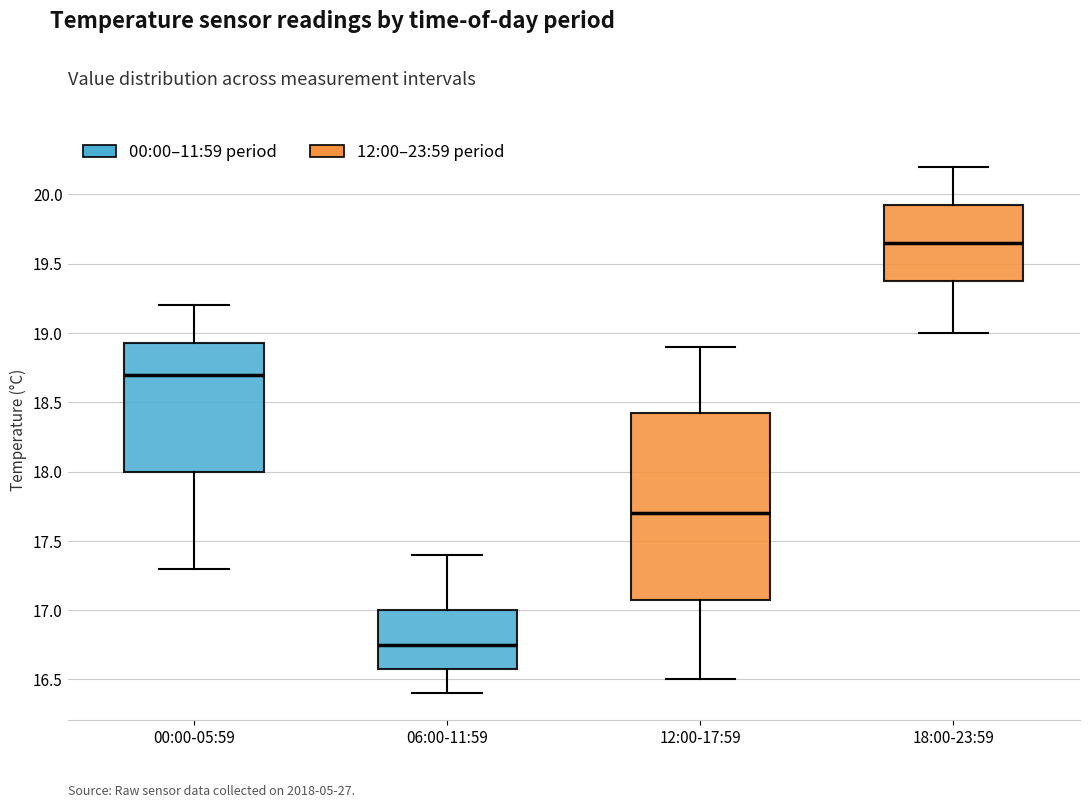

Where does the lower whisker of the box for 00:00-05:59 end on the y-axis? The values are not printed on the chart, so give them approximately, as read against the axis.

17.30